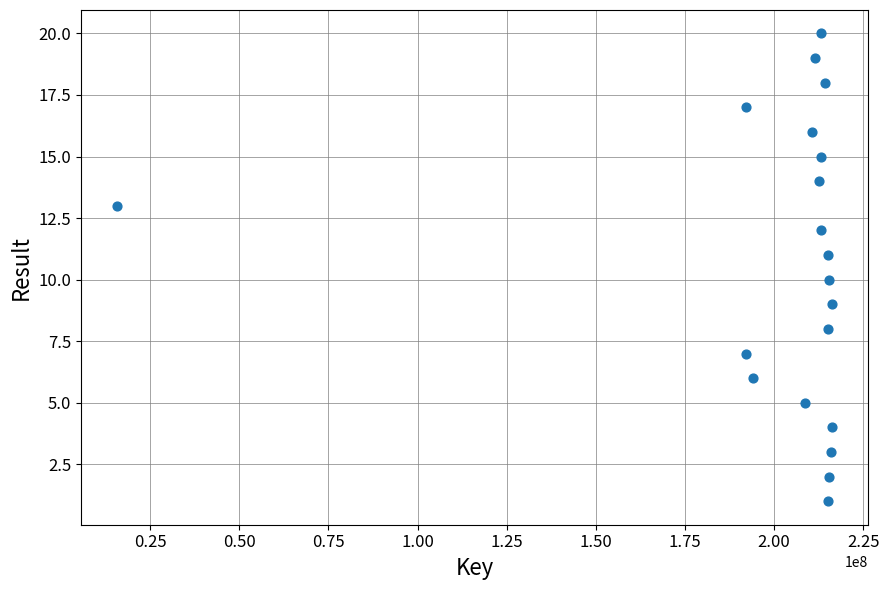

What is the range of Y values (max minus min)?

19